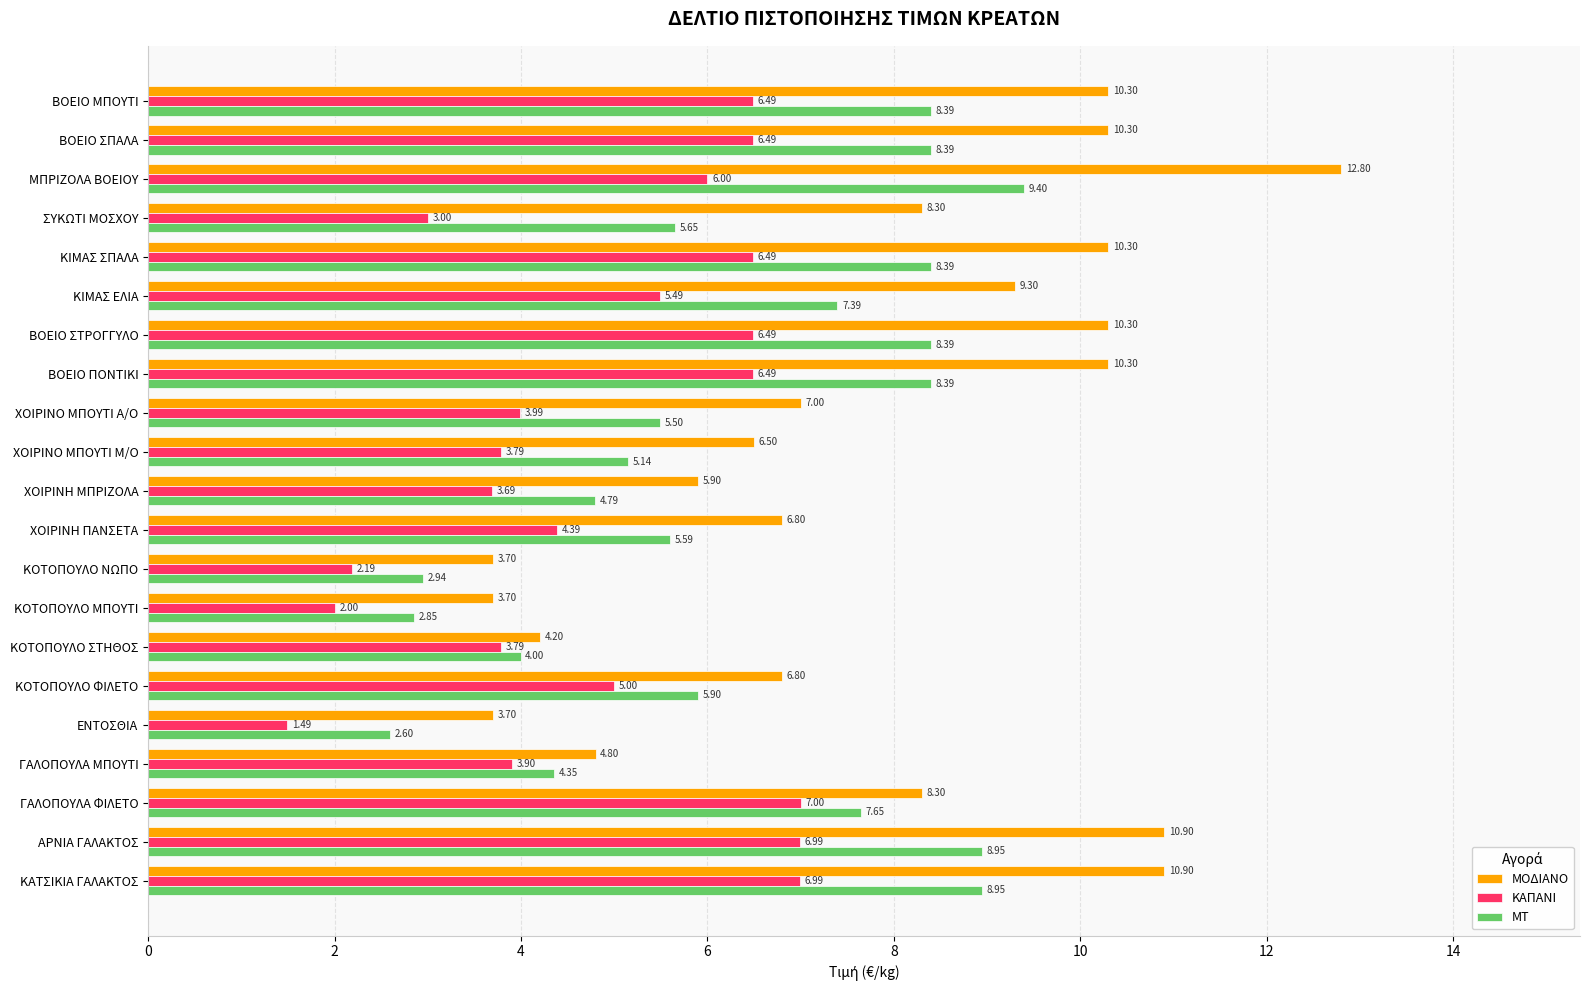

Which series has the largest range (max minus min)?

ΜΟΔΙΑΝΟ